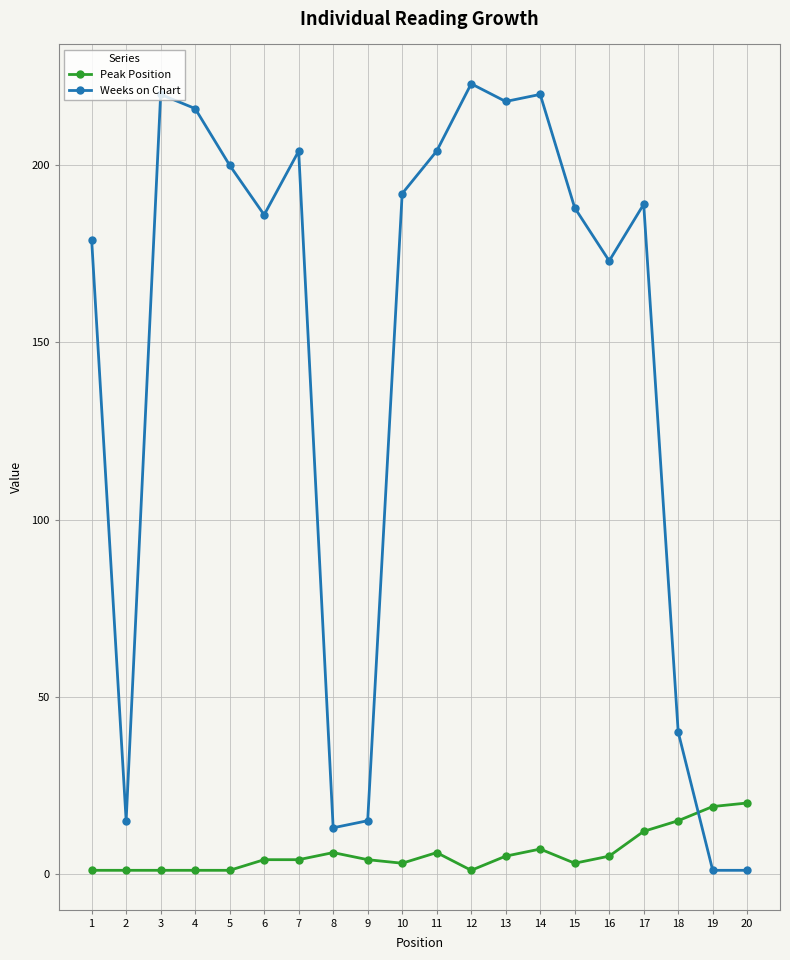

Reading left to right, extract all data points from this chart.

Peak Position: 1	1	1	1	1	4	4	6	4	3	6	1	5	7	3	5	12	15	19	20
Weeks on Chart: 179	15	220	216	200	186	204	13	15	192	204	223	218	220	188	173	189	40	1	1